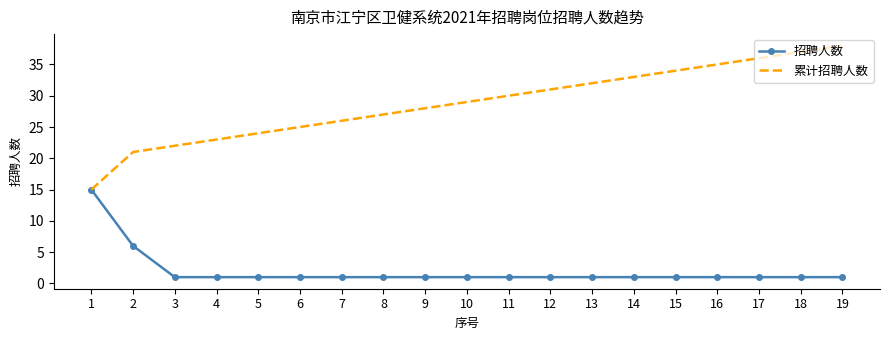

The value of 招聘人数 at 14 is 1. True or false?

True